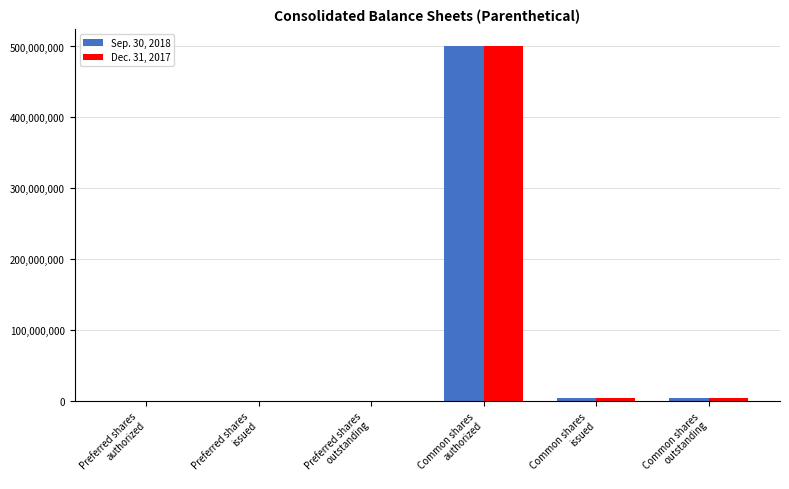

How many data points does each series have?

6